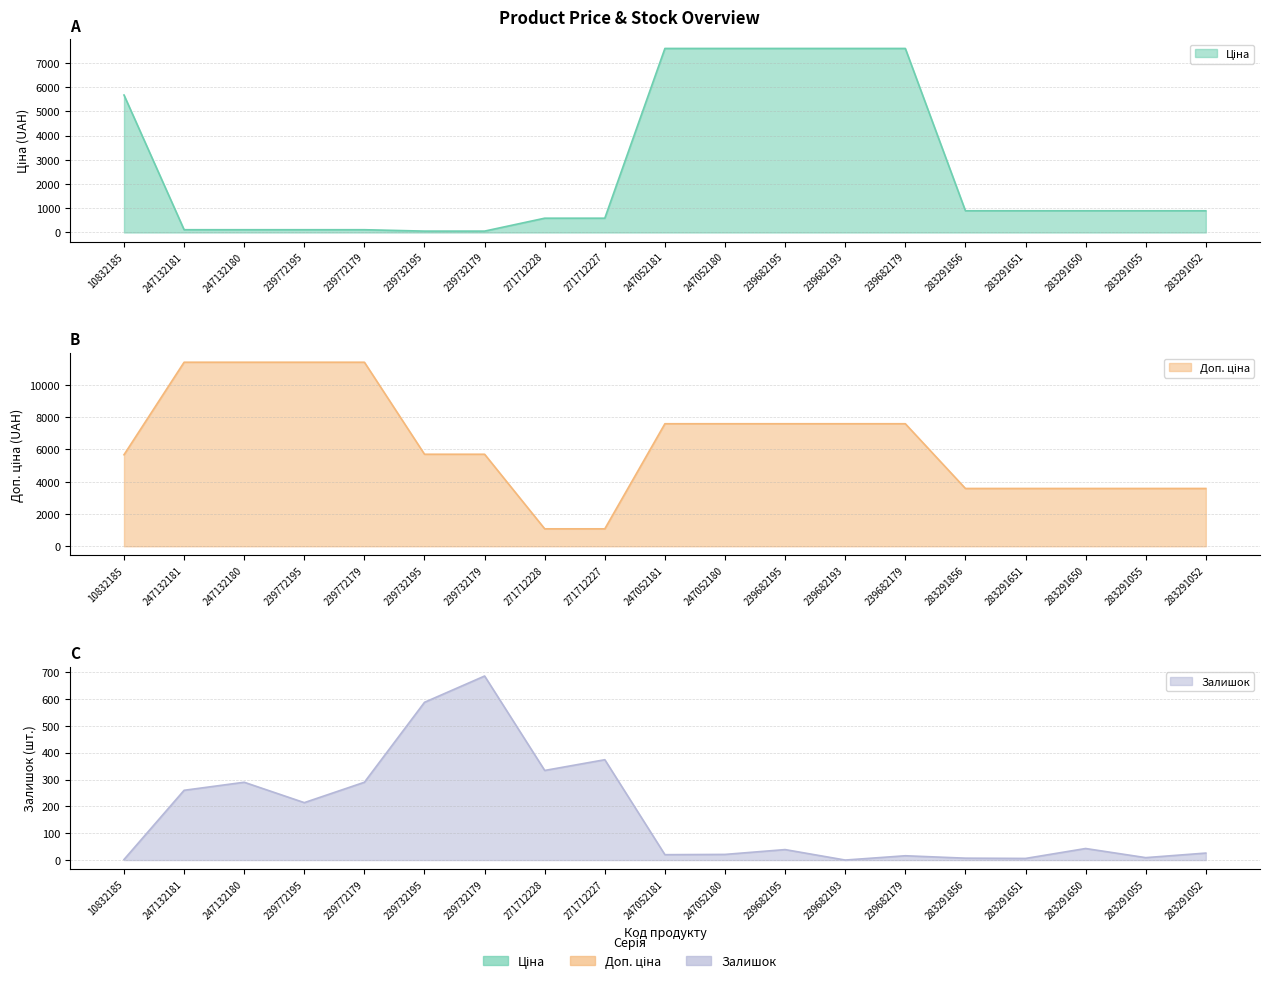

Between 283291055 and 283291650, which is larger?

283291055